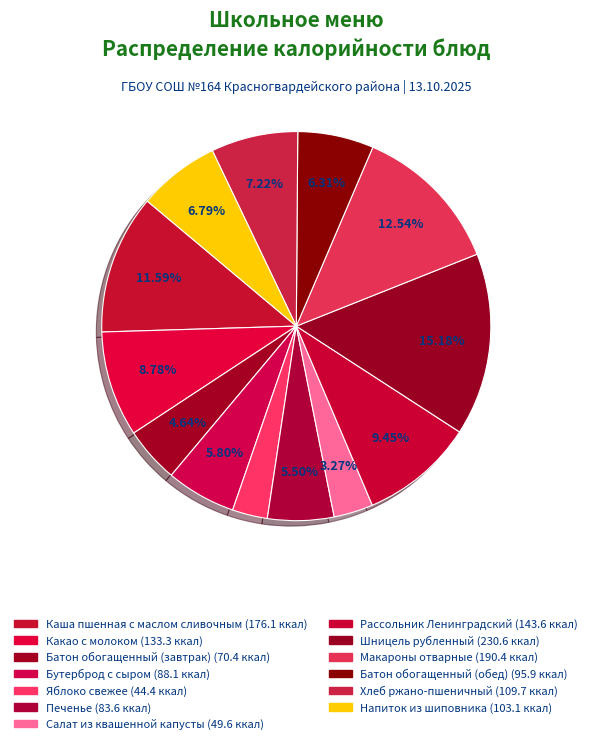

Is it true that Батон обогащенный (обед) is 6% of the pie?

True